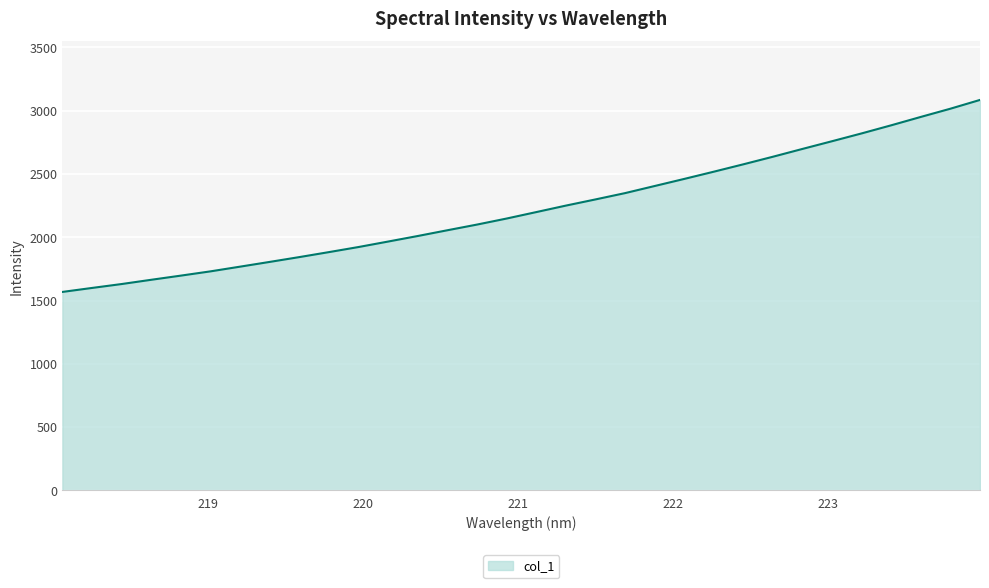

How many lines are shown in the chart?

1